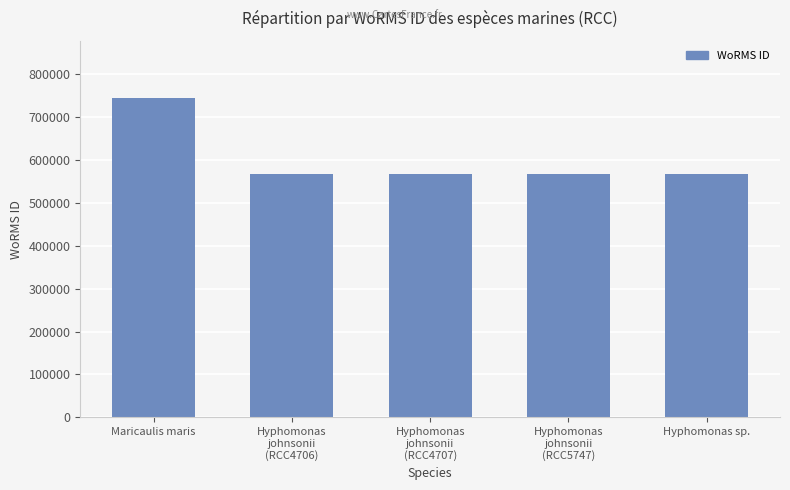

Are the bars grouped side by side (vs. stacked)?

No